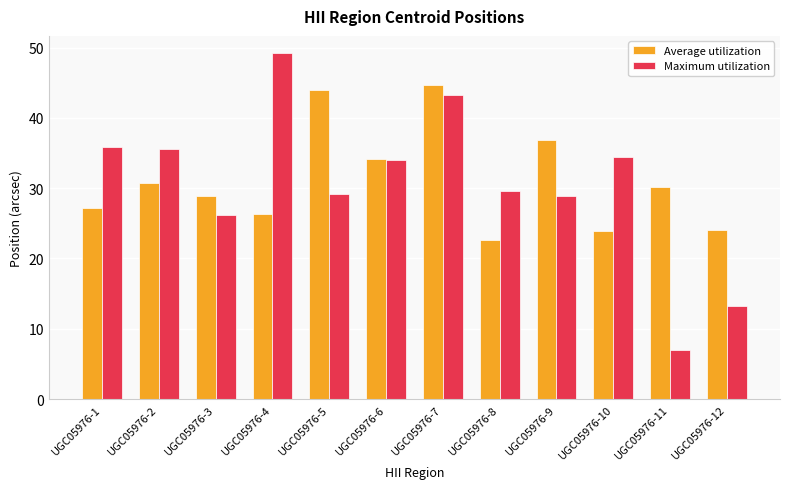

At how many categories does at least one series exceed 22?

12